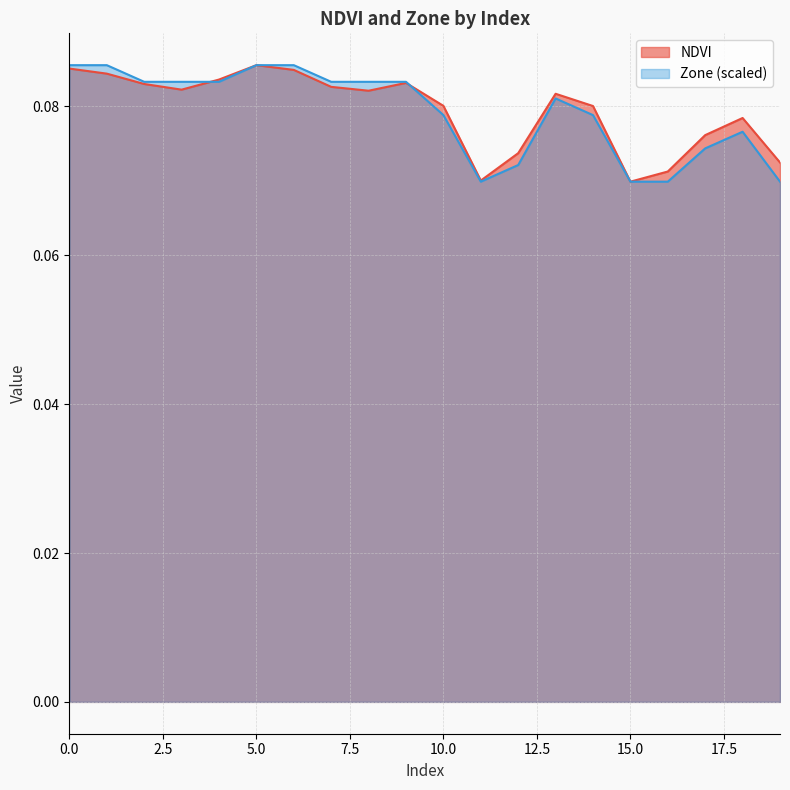

What are all the series names shown in the legend?

NDVI, Zone (scaled)